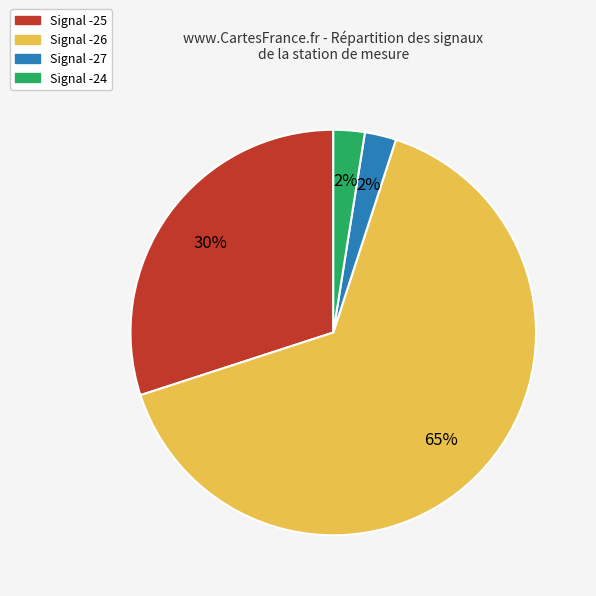

Is there any slice that represents more than half of the pie?

Yes